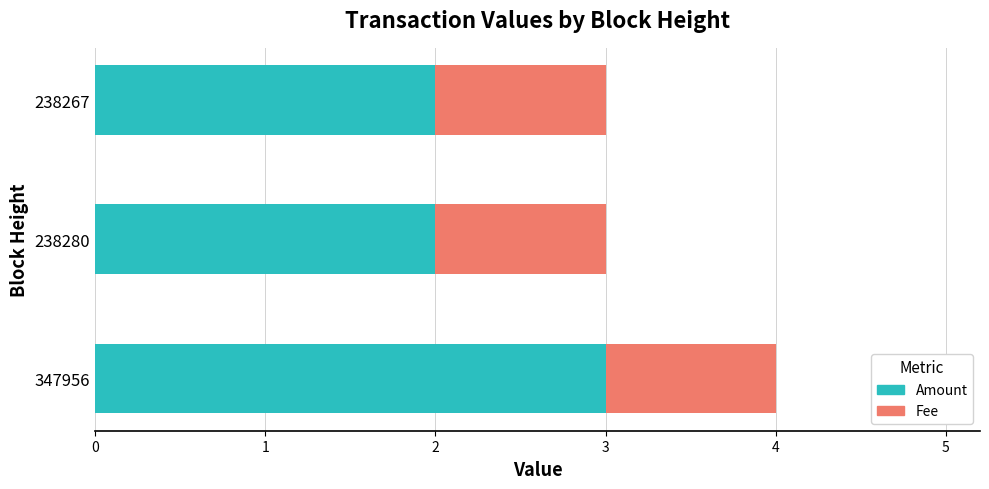

At which category is the sum across all series the highest?

347956